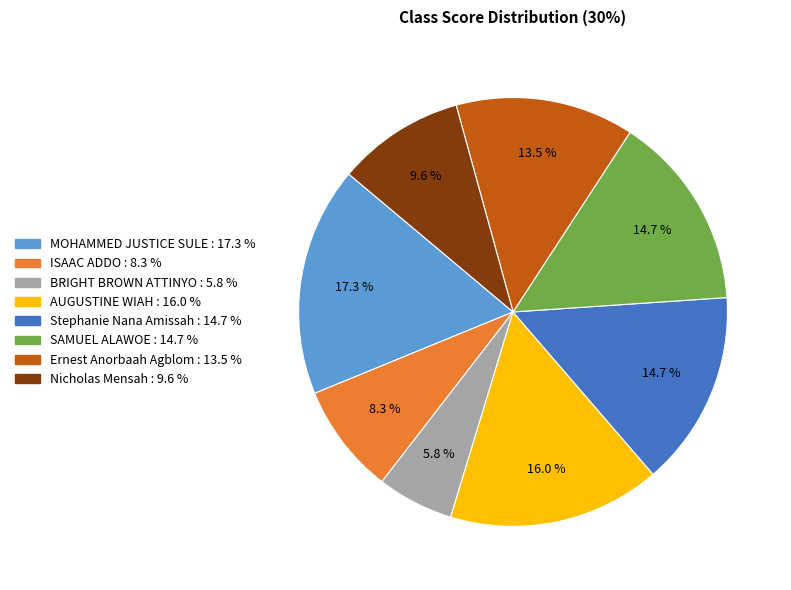

Is there any slice that represents more than half of the pie?

No